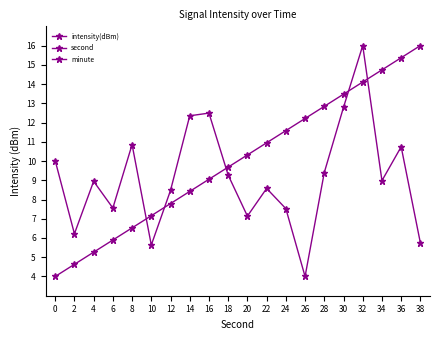

Is the value of intensity(dBm) at 36 greater than the value of second at 24?

No